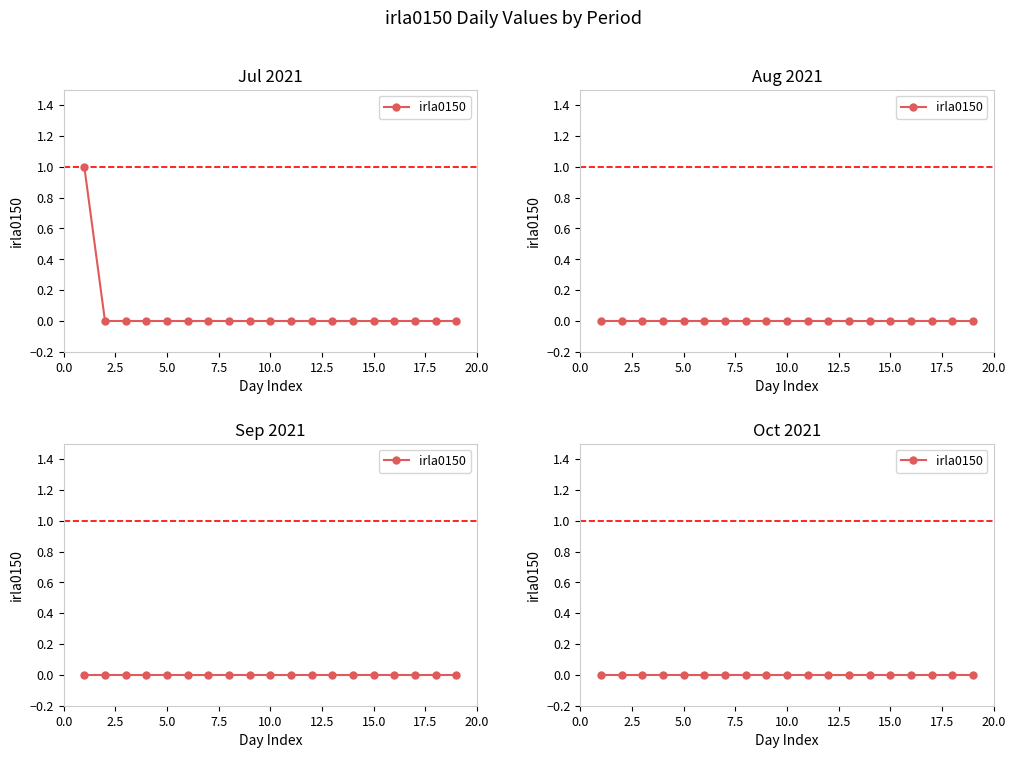

Reading left to right, list all the values displayed in this chart.

irla0150 (Jul): 2021-07-02=1	2021-07-03=0	2021-07-04=0	2021-07-05=0	2021-07-06=0	2021-07-07=0	2021-07-08=0	2021-07-09=0	2021-07-10=0	2021-07-11=0	2021-07-12=0	2021-07-13=0	2021-07-14=0	2021-07-15=0	2021-07-16=0	2021-07-17=0	2021-07-18=0	2021-07-19=0	2021-07-20=0
irla0150 (Aug): 2021-07-02=0	2021-07-03=0	2021-07-04=0	2021-07-05=0	2021-07-06=0	2021-07-07=0	2021-07-08=0	2021-07-09=0	2021-07-10=0	2021-07-11=0	2021-07-12=0	2021-07-13=0	2021-07-14=0	2021-07-15=0	2021-07-16=0	2021-07-17=0	2021-07-18=0	2021-07-19=0	2021-07-20=0
irla0150 (Sep): 2021-07-02=0	2021-07-03=0	2021-07-04=0	2021-07-05=0	2021-07-06=0	2021-07-07=0	2021-07-08=0	2021-07-09=0	2021-07-10=0	2021-07-11=0	2021-07-12=0	2021-07-13=0	2021-07-14=0	2021-07-15=0	2021-07-16=0	2021-07-17=0	2021-07-18=0	2021-07-19=0	2021-07-20=0
irla0150 (Oct): 2021-07-02=0	2021-07-03=0	2021-07-04=0	2021-07-05=0	2021-07-06=0	2021-07-07=0	2021-07-08=0	2021-07-09=0	2021-07-10=0	2021-07-11=0	2021-07-12=0	2021-07-13=0	2021-07-14=0	2021-07-15=0	2021-07-16=0	2021-07-17=0	2021-07-18=0	2021-07-19=0	2021-07-20=0